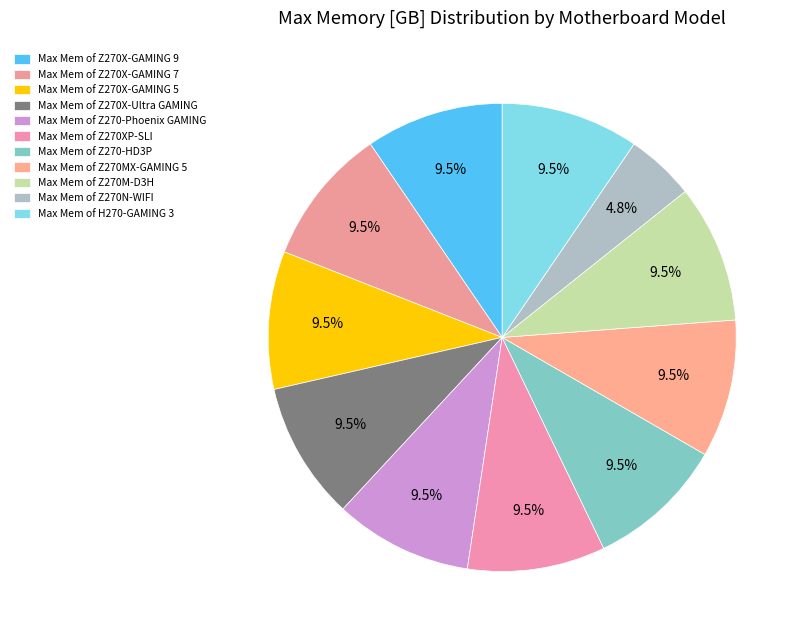

How many segments does this pie chart have?

11